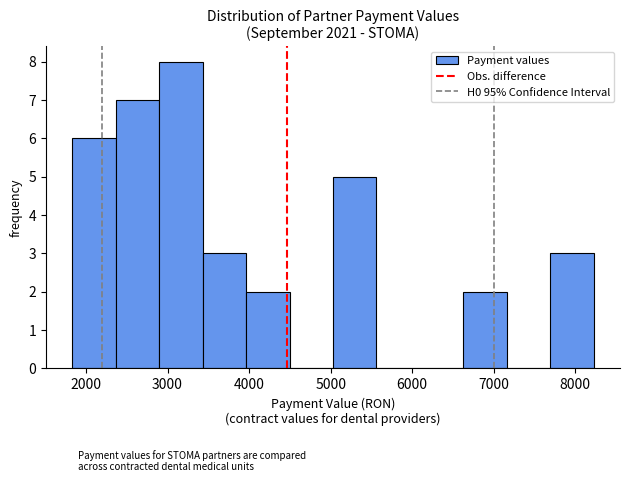

How tall is the bar that spans 6600 to 7200 on the x-axis? Neither the bar edges nor the heights are printed on the chart, so give them approximately, as read against the axes.

2